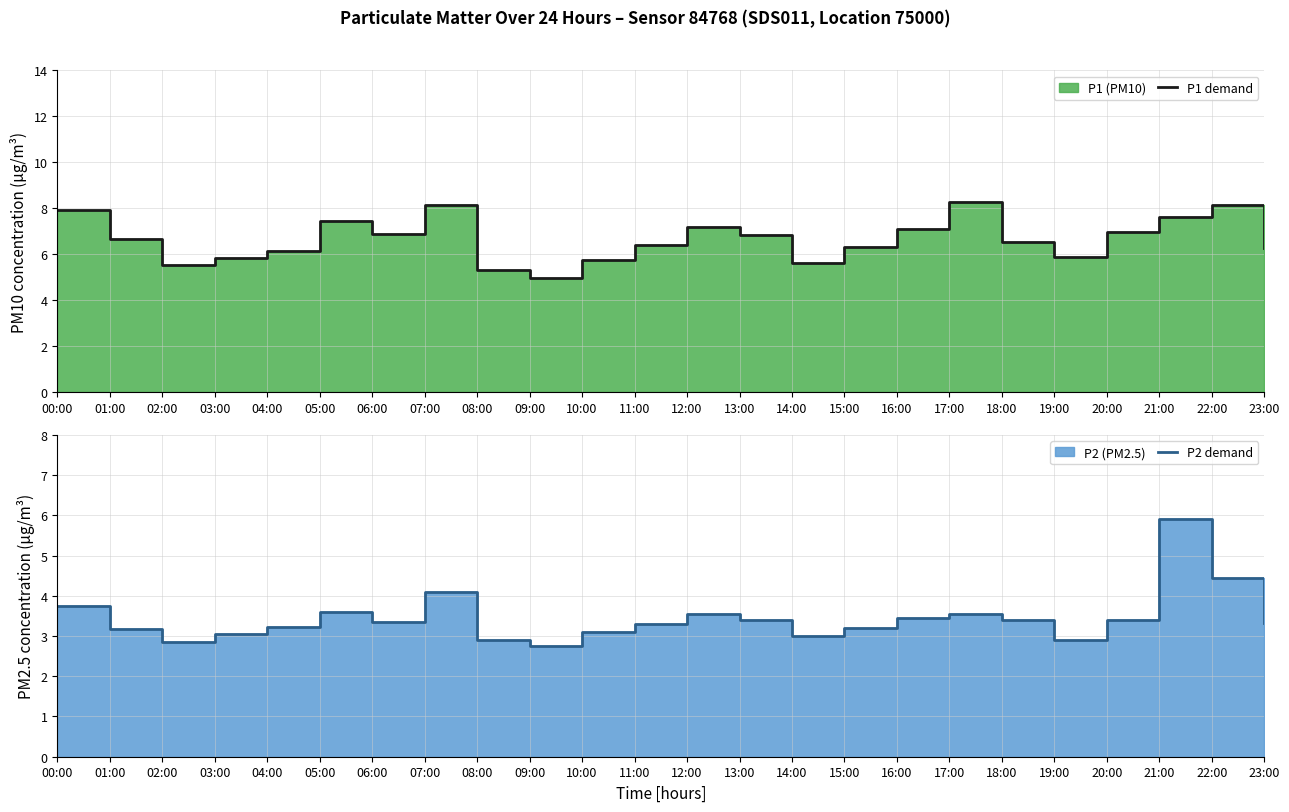

Rank the series at 06:00 from highest to lowest value.

P1 demand, P2 demand